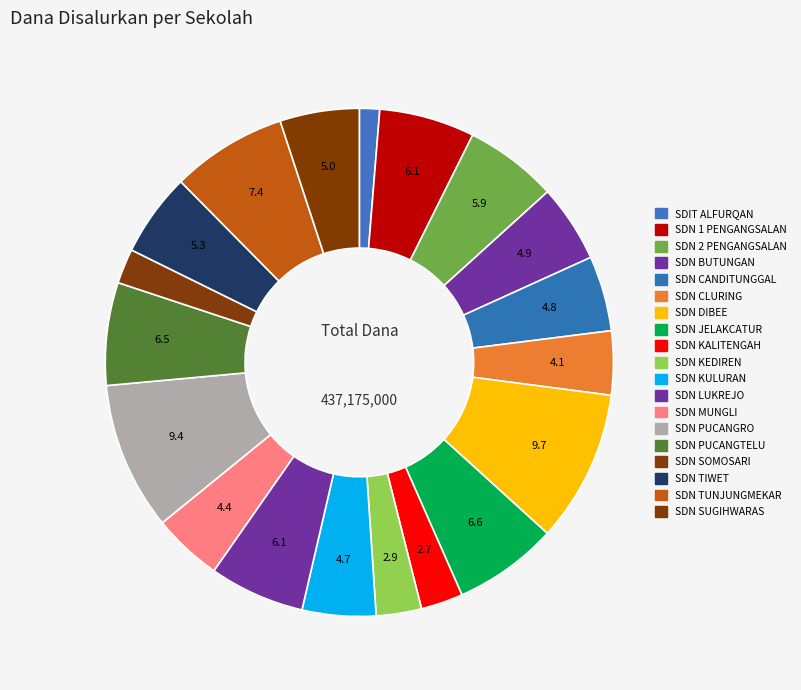

How many segments does this pie chart have?

19